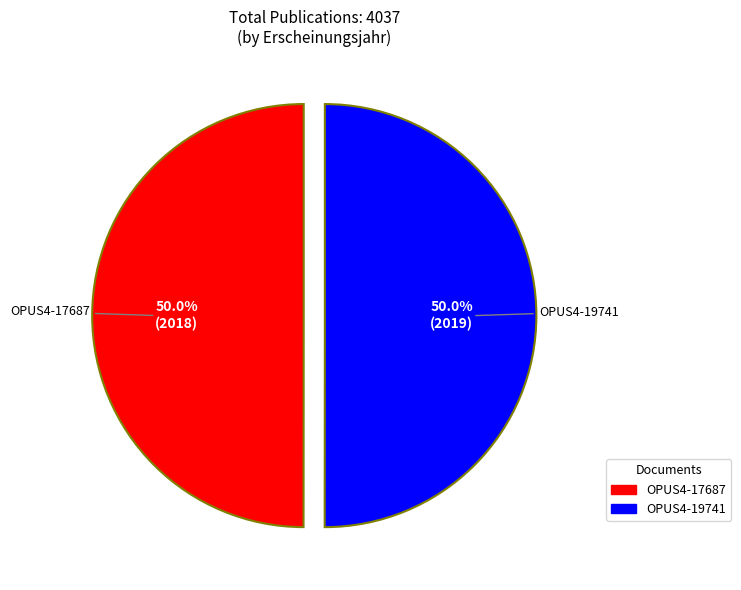

What percentage is the OPUS4-17687 slice, to the nearest percent?

50%